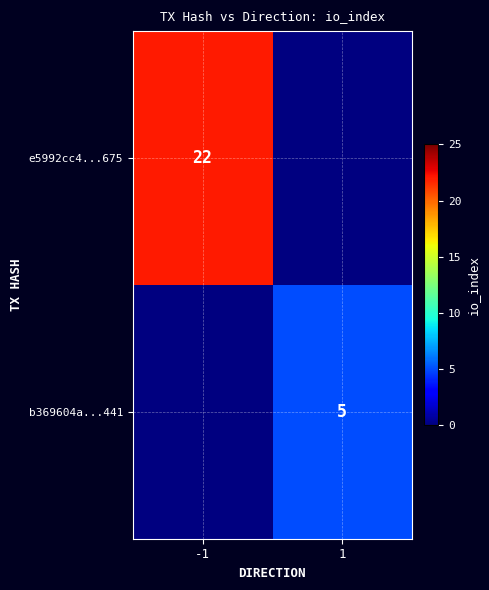

Is it true that e5992cc4...675 equals 22 at -1?

True